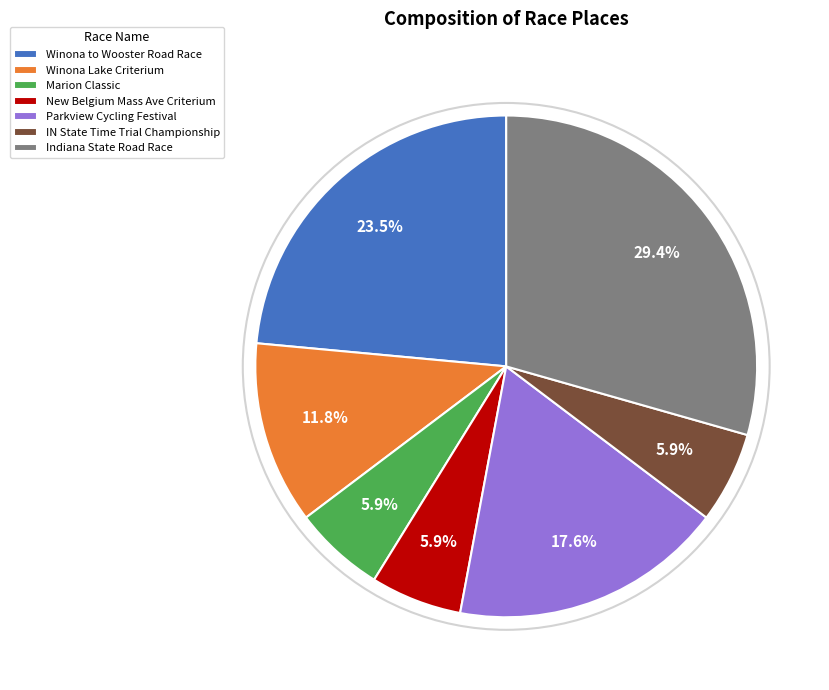

To the nearest percent, what is the difference between the largest and smallest slice percentages?

24%